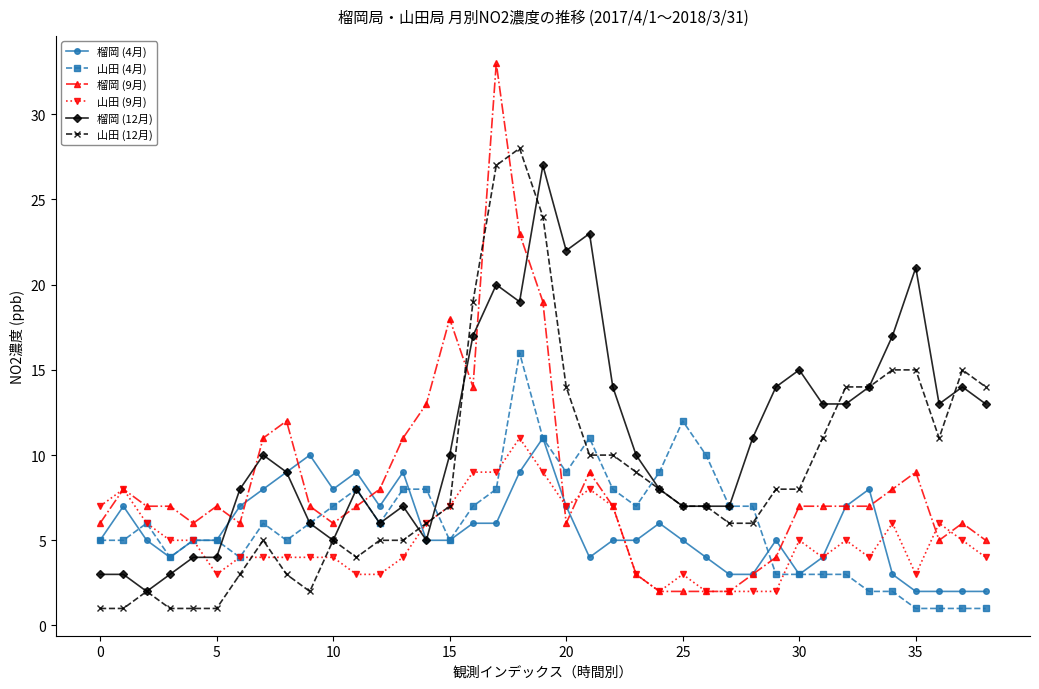

Which series ends up on top after the final intersection of 榴岡 (4月) and 山田 (12月)?

山田 (12月)